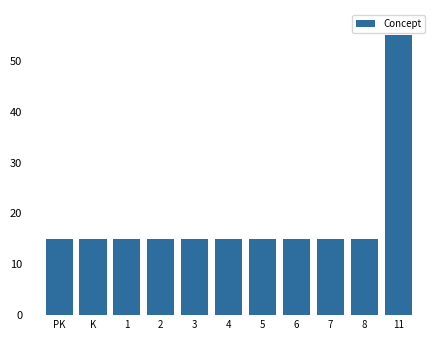

What is the minimum value shown in the chart?

15.0